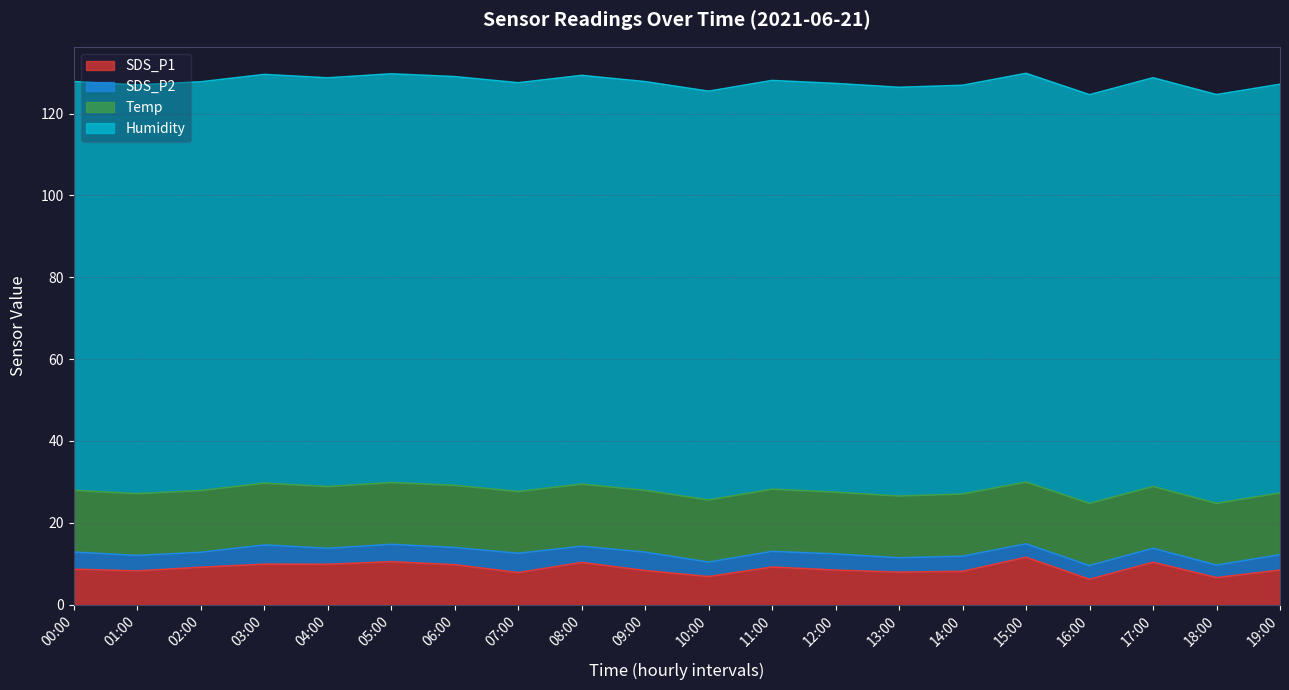

The value of Humidity at 10:00 is 165.9. True or false?

False